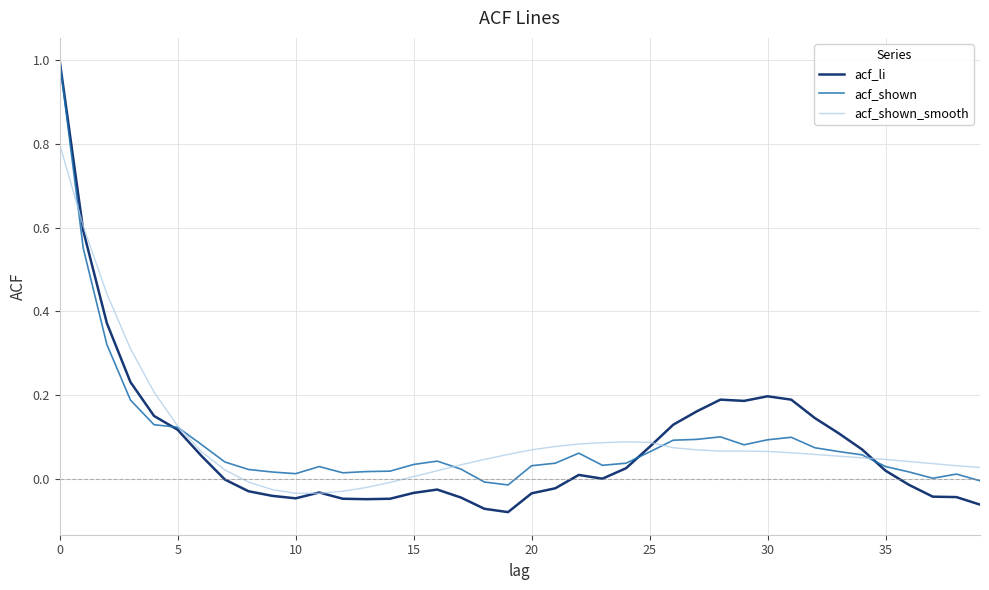

Which series has the widest spread of values?

acf_li